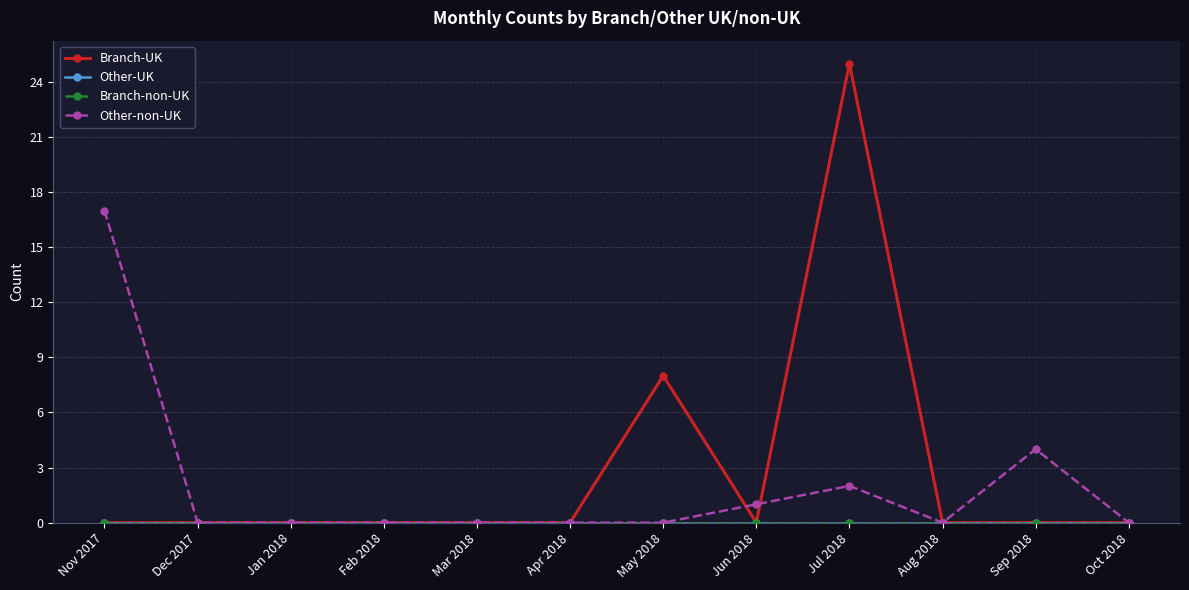

How many series are shown in this chart?

4